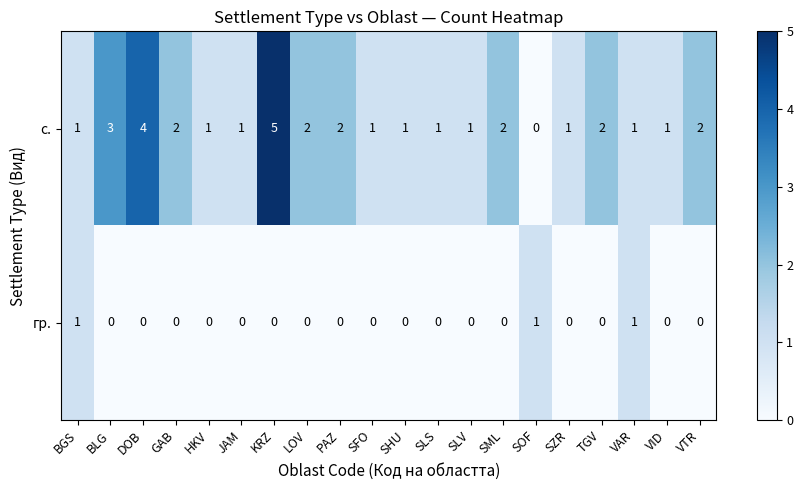

The гр. series shows -1 at SLS. True or false?

False